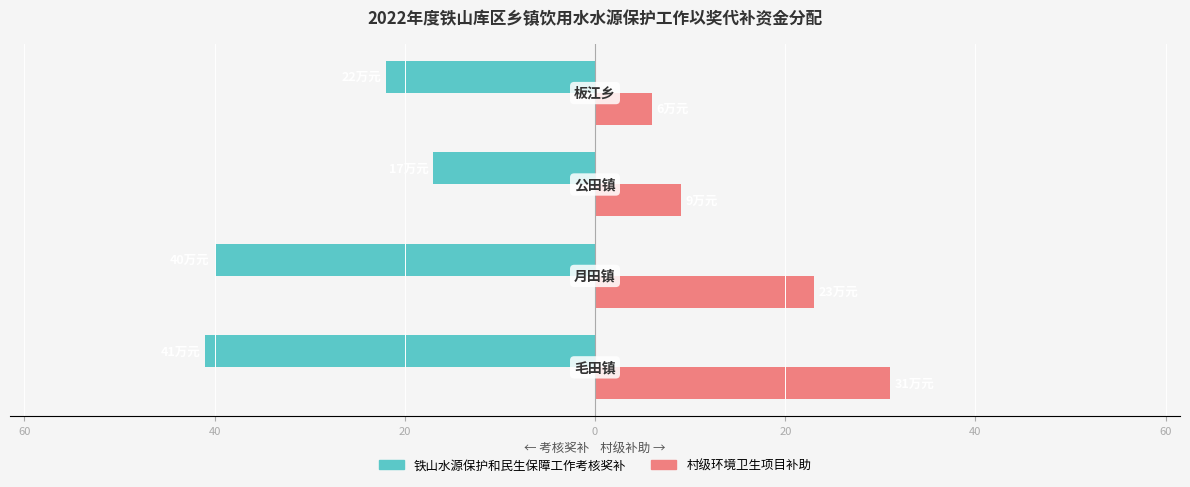

What are all the series names shown in the legend?

铁山水源保护和民生保障工作考核奖补, 村级环境卫生项目补助